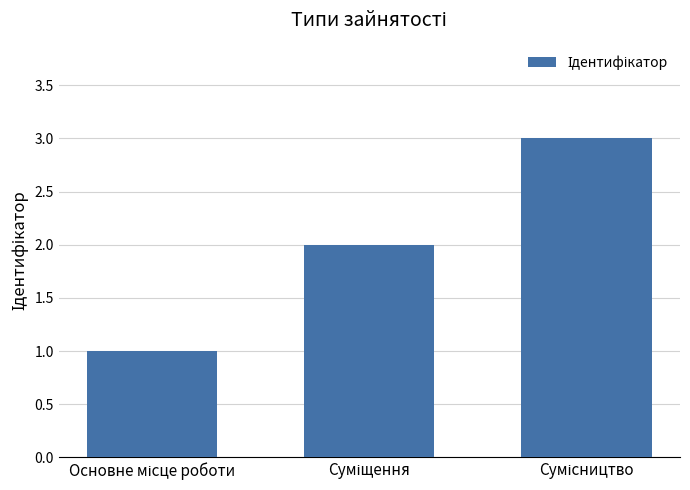

Are the bars horizontal?

No